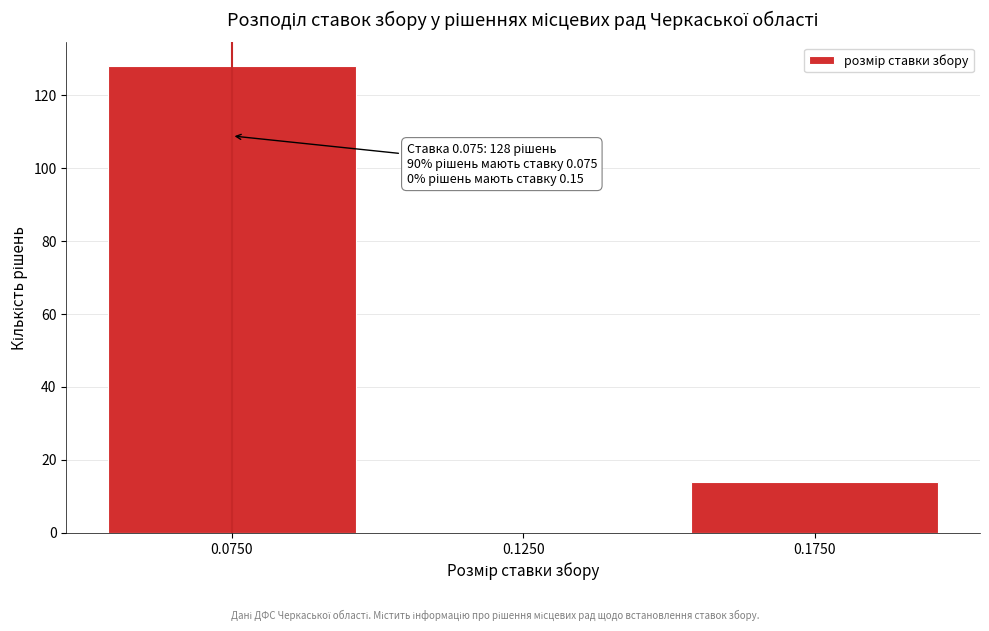

Over which range of the x-axis is the bar tallest?

0.05 to 0.10